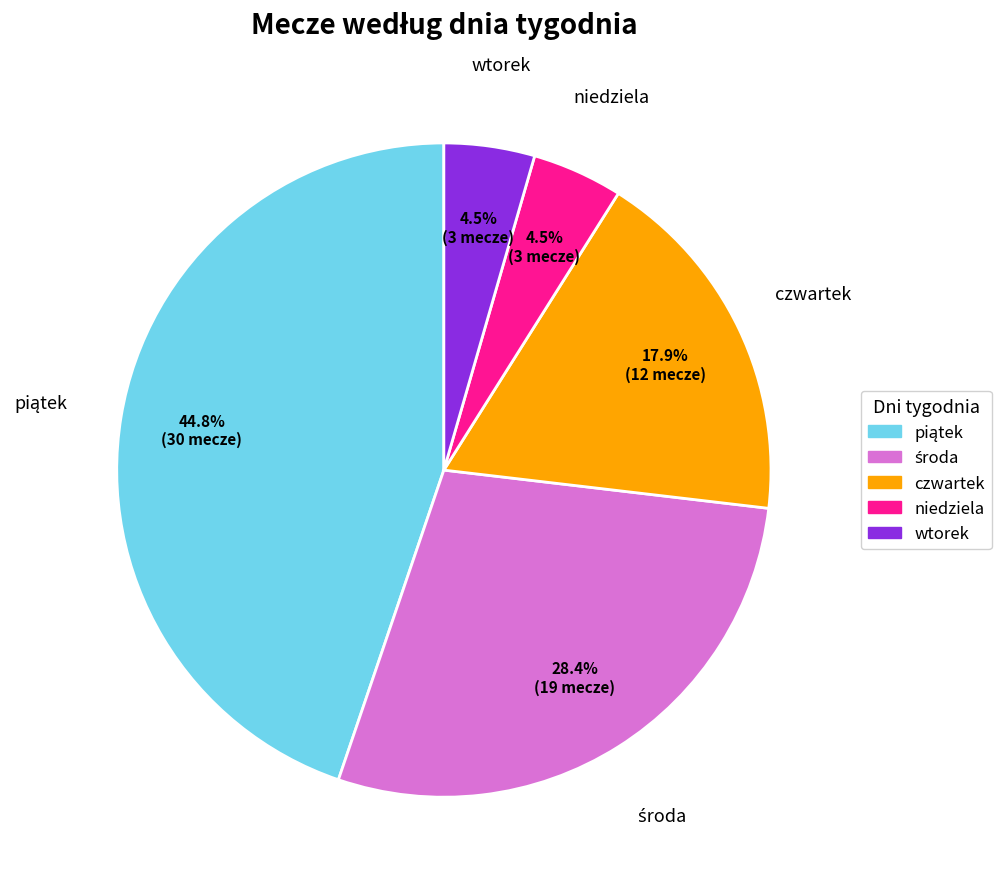

What is the ratio of the value at czwartek to the value at niedziela?

4.0